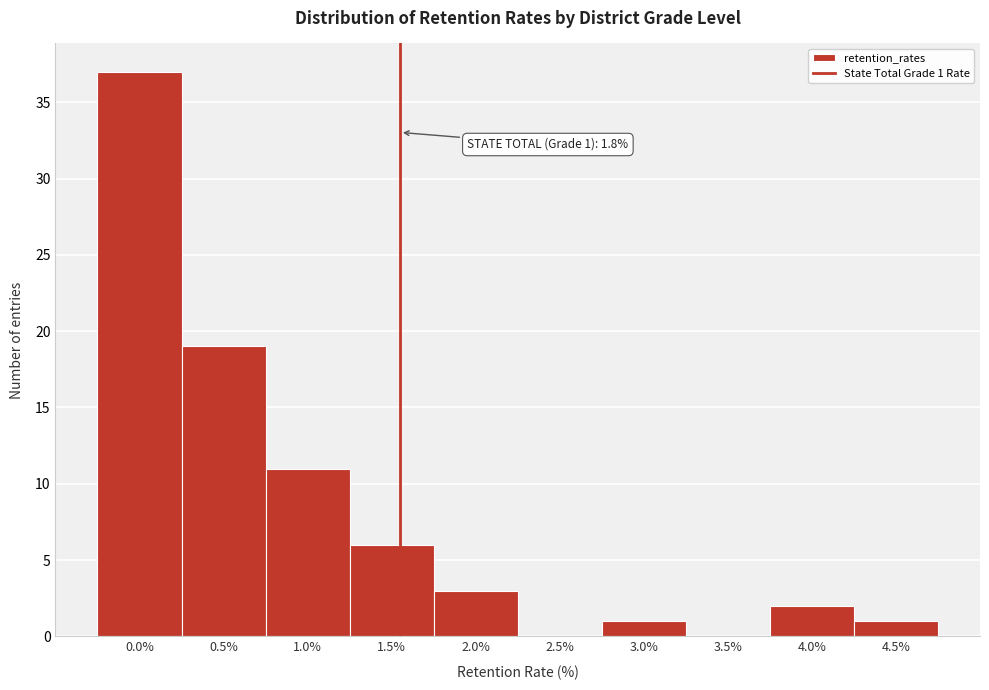

Reading left to right, what are all the values shown in this chart?

0.0%=37	0.5%=19	1.0%=11	1.5%=6	2.0%=3	2.5%=0	3.0%=1	3.5%=0	4.0%=2	4.5%=1